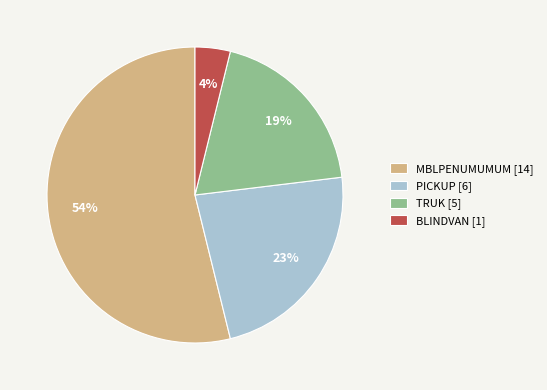

Is it true that PICKUP [6] is 23% of the pie?

True